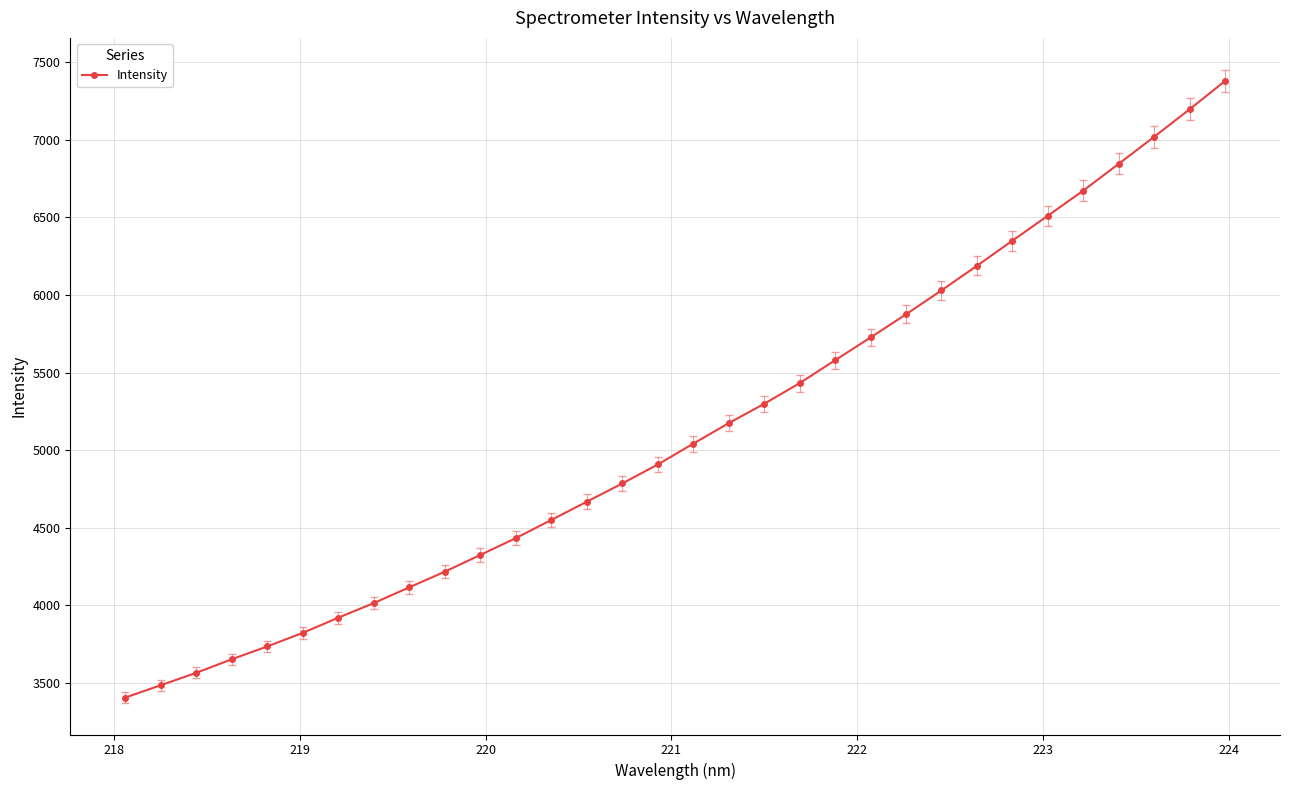

What is the smallest value displayed?

3405.5